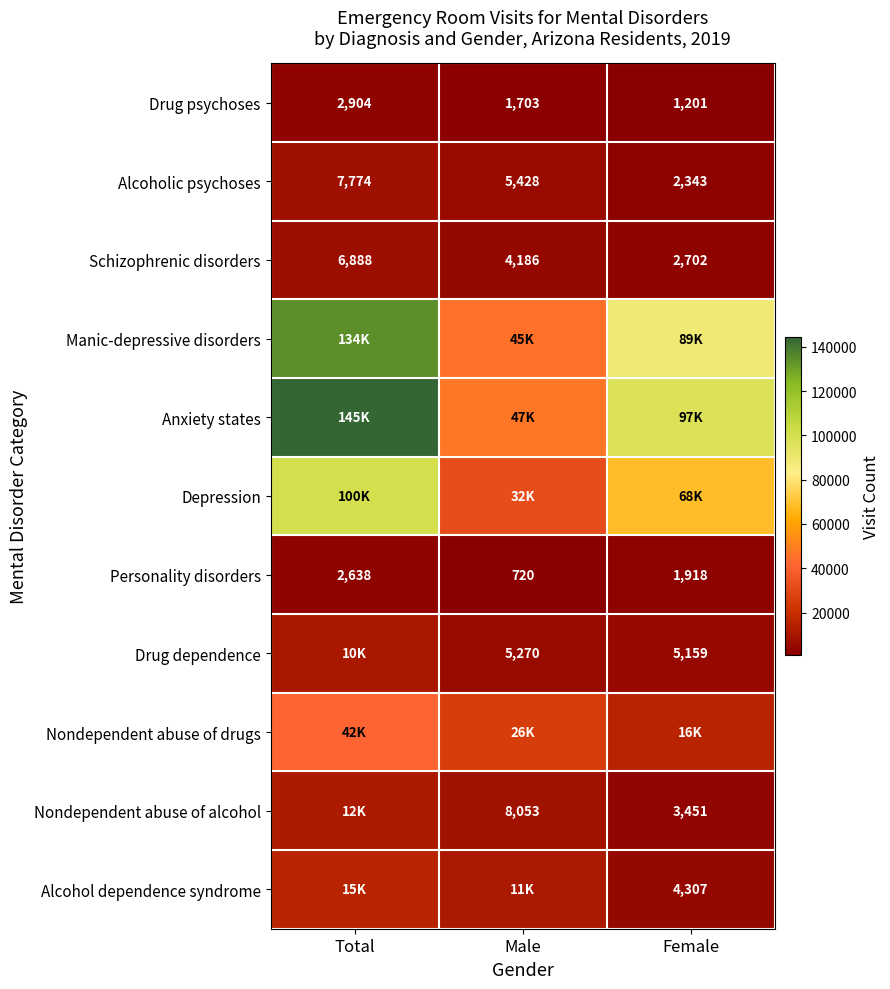

What is the smallest value displayed?

720